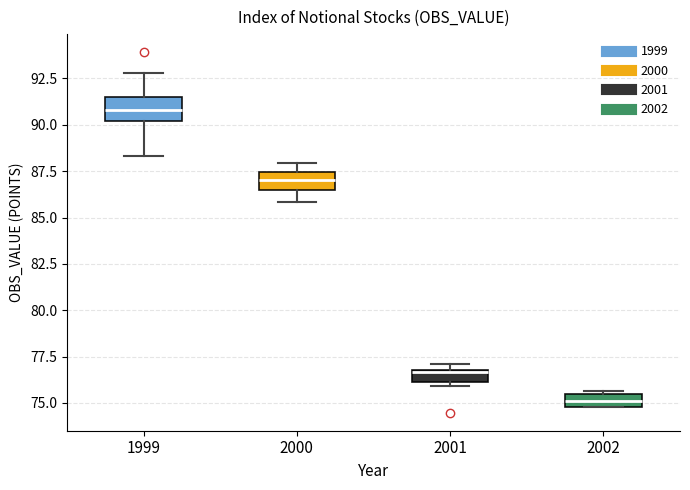

Which box has the lowest median line?

2002